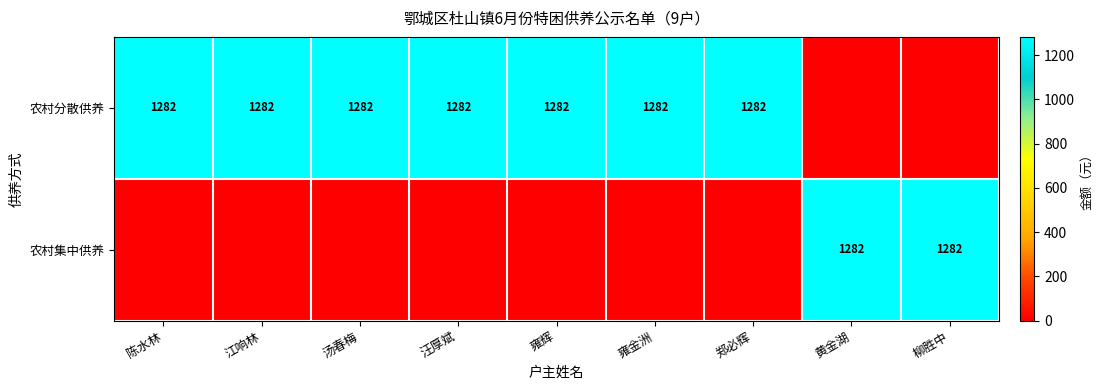

The 农村分散供养 series shows 1282 at 郑必辉. True or false?

True